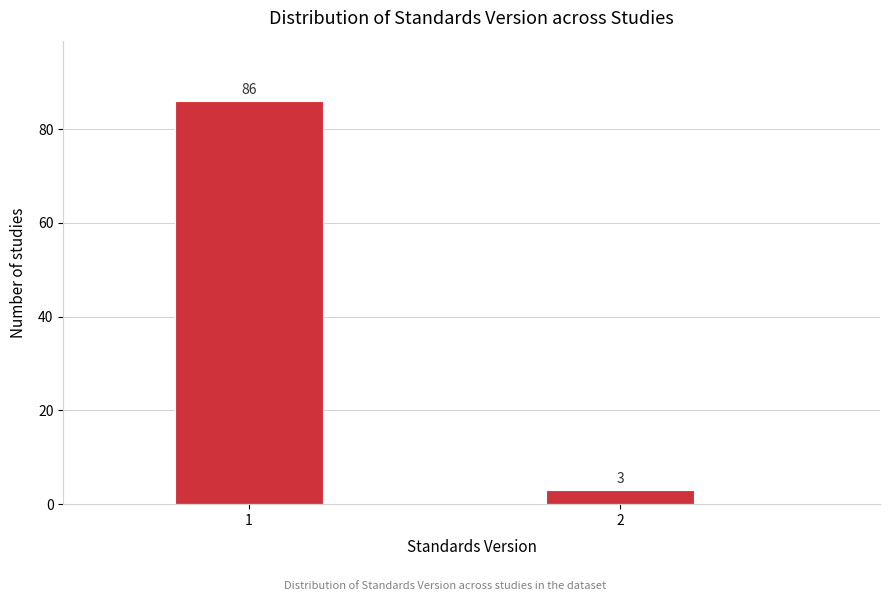

Reading right to left, list all the values displayed in this chart.

2=3	1=86